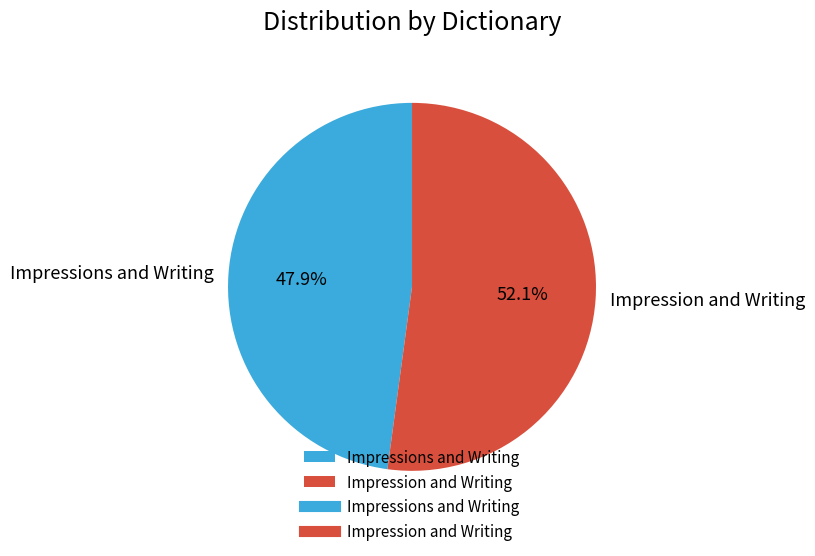

What is the smallest slice in the pie chart?

Impressions and Writing